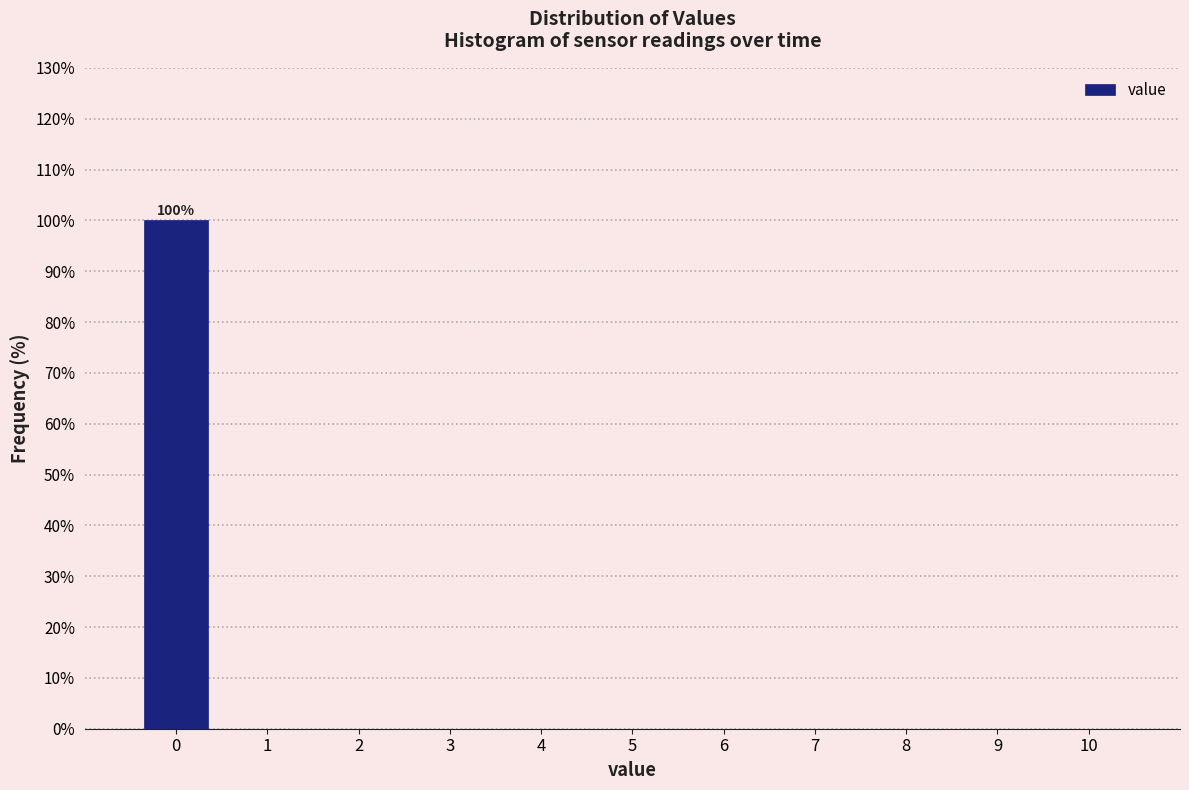

Over which range of the x-axis is the bar tallest?

-0.5 to 0.5